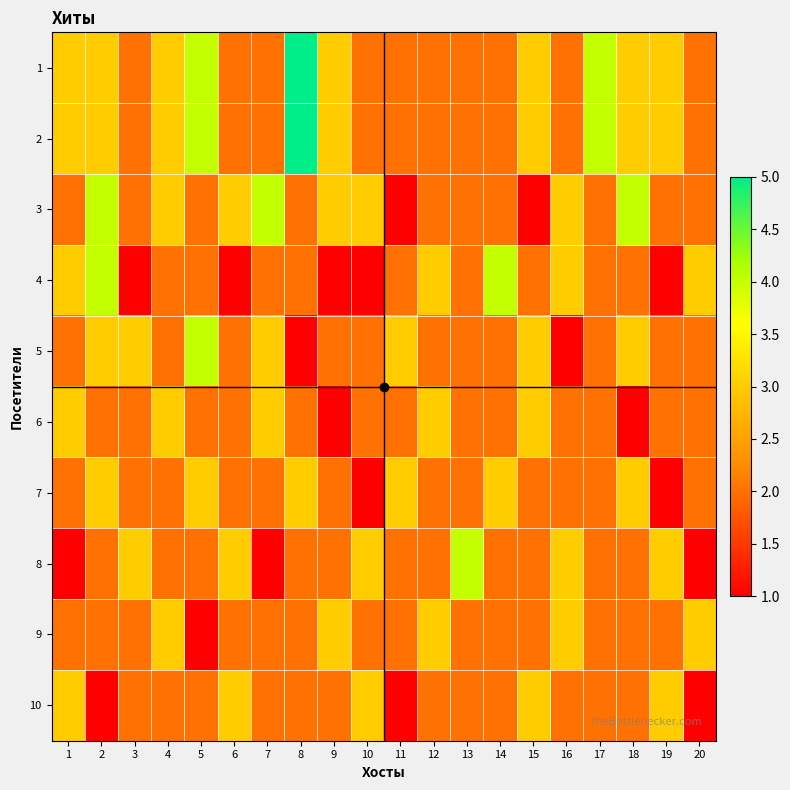

Reading left to right, transcribe all the data shown in this chart.

1: 1=3	2=3	3=2	4=3	5=4	6=2	7=2	8=5	9=3	10=2	11=2	12=2	13=2	14=2	15=3	16=2	17=4	18=3	19=3	20=2
2: 1=3	2=3	3=2	4=3	5=4	6=2	7=2	8=5	9=3	10=2	11=2	12=2	13=2	14=2	15=3	16=2	17=4	18=3	19=3	20=2
3: 1=2	2=4	3=2	4=3	5=2	6=3	7=4	8=2	9=3	10=3	11=1	12=2	13=2	14=2	15=1	16=3	17=2	18=4	19=2	20=2
4: 1=3	2=4	3=1	4=2	5=2	6=1	7=2	8=2	9=1	10=1	11=2	12=3	13=2	14=4	15=2	16=3	17=2	18=2	19=1	20=3
5: 1=2	2=3	3=3	4=2	5=4	6=2	7=3	8=1	9=2	10=2	11=3	12=2	13=2	14=2	15=3	16=1	17=2	18=3	19=2	20=2
6: 1=3	2=2	3=2	4=3	5=2	6=2	7=3	8=2	9=1	10=2	11=2	12=3	13=2	14=2	15=3	16=2	17=2	18=1	19=2	20=2
7: 1=2	2=3	3=2	4=2	5=3	6=2	7=2	8=3	9=2	10=1	11=3	12=2	13=2	14=3	15=2	16=2	17=2	18=3	19=1	20=2
8: 1=1	2=2	3=3	4=2	5=2	6=3	7=1	8=2	9=2	10=3	11=2	12=2	13=4	14=2	15=2	16=3	17=2	18=2	19=3	20=1
9: 1=2	2=2	3=2	4=3	5=1	6=2	7=2	8=2	9=3	10=2	11=2	12=3	13=2	14=2	15=2	16=3	17=2	18=2	19=2	20=3
10: 1=3	2=1	3=2	4=2	5=2	6=3	7=2	8=2	9=2	10=3	11=1	12=2	13=2	14=2	15=3	16=2	17=2	18=2	19=3	20=1